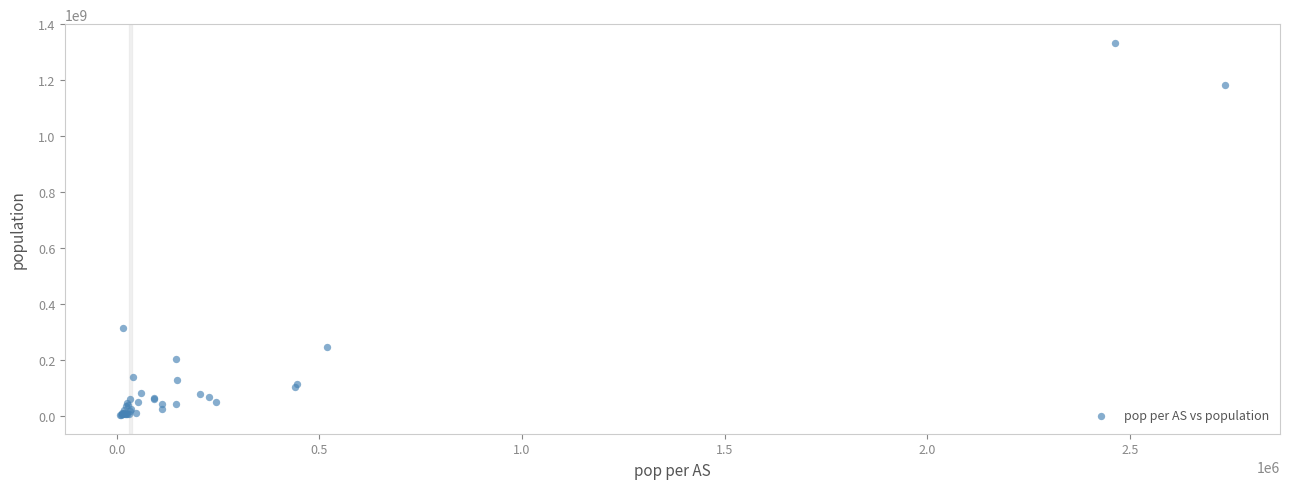

What Y value in the scatter plot is closest to 668249794?

312244532